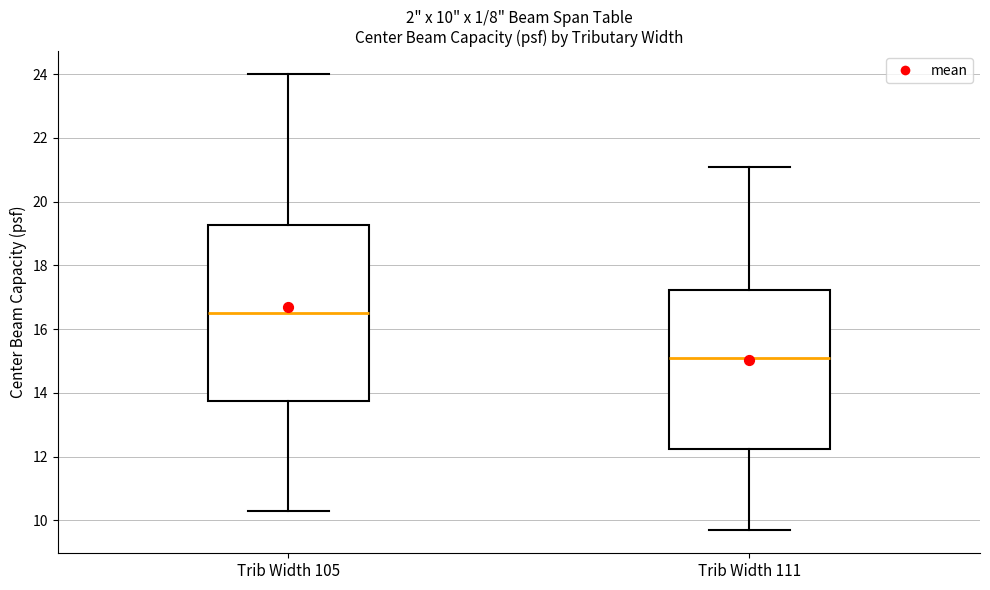

Which box's median line is the highest?

Trib Width 105